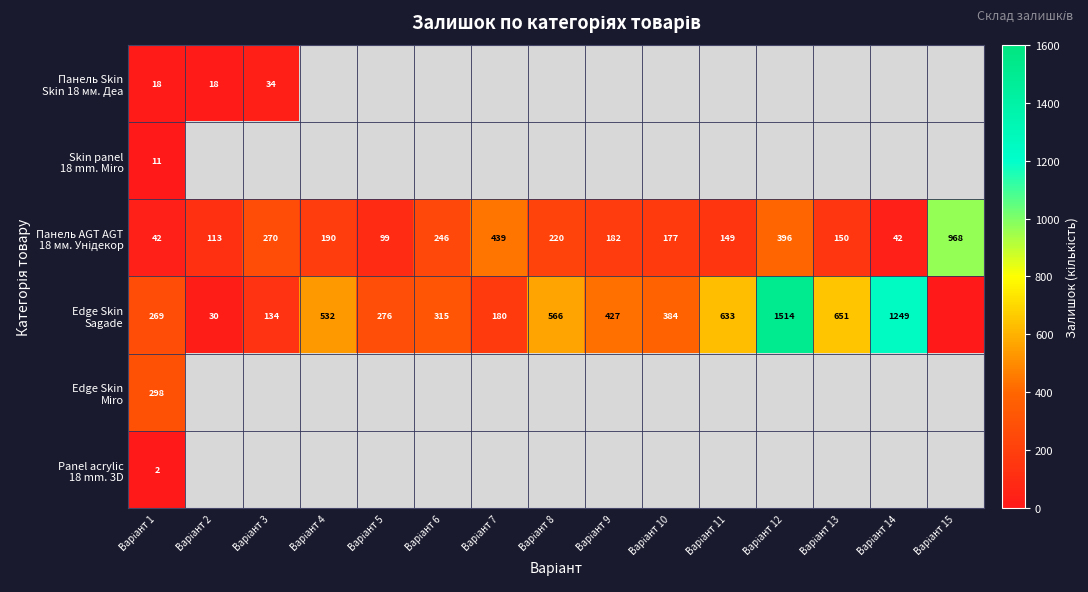

Rank the series at Варіант 3 from lowest to highest value.

Панель Skin Skin 18 мм. Деа, Skin panel 18 mm. Miro, Edge Skin Sagade, Панель AGT AGT 18 мм. Унідекор, Edge Skin Miro, Panel acrylic 18 mm. 3D